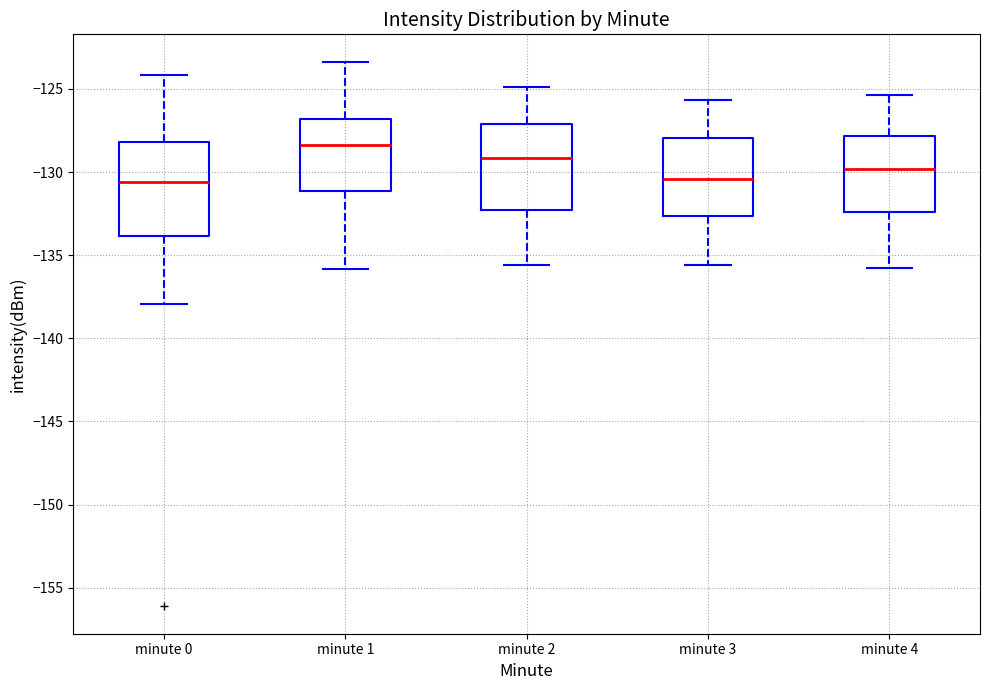

Reading left to right, read every box against the y-axis: the position of its median line, the range the box covers, and the ends of its whiskers. The values are not printed on the chart, so give them approximately, as read against the axis.

minute 0: median -130.5, box -134.0 to -128.0, whiskers -138.0 to -124.0
minute 1: median -128.5, box -131.0 to -127.0, whiskers -136.0 to -123.5
minute 2: median -129.0, box -132.5 to -127.0, whiskers -135.5 to -125.0
minute 3: median -130.5, box -132.5 to -128.0, whiskers -135.5 to -125.5
minute 4: median -130.0, box -132.5 to -128.0, whiskers -136.0 to -125.5